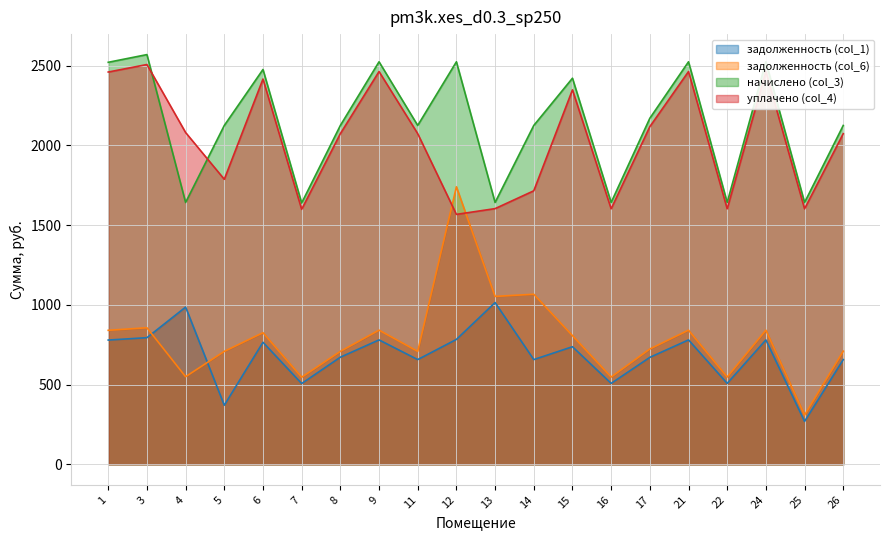

Which has a higher value, 1 or 25?

1